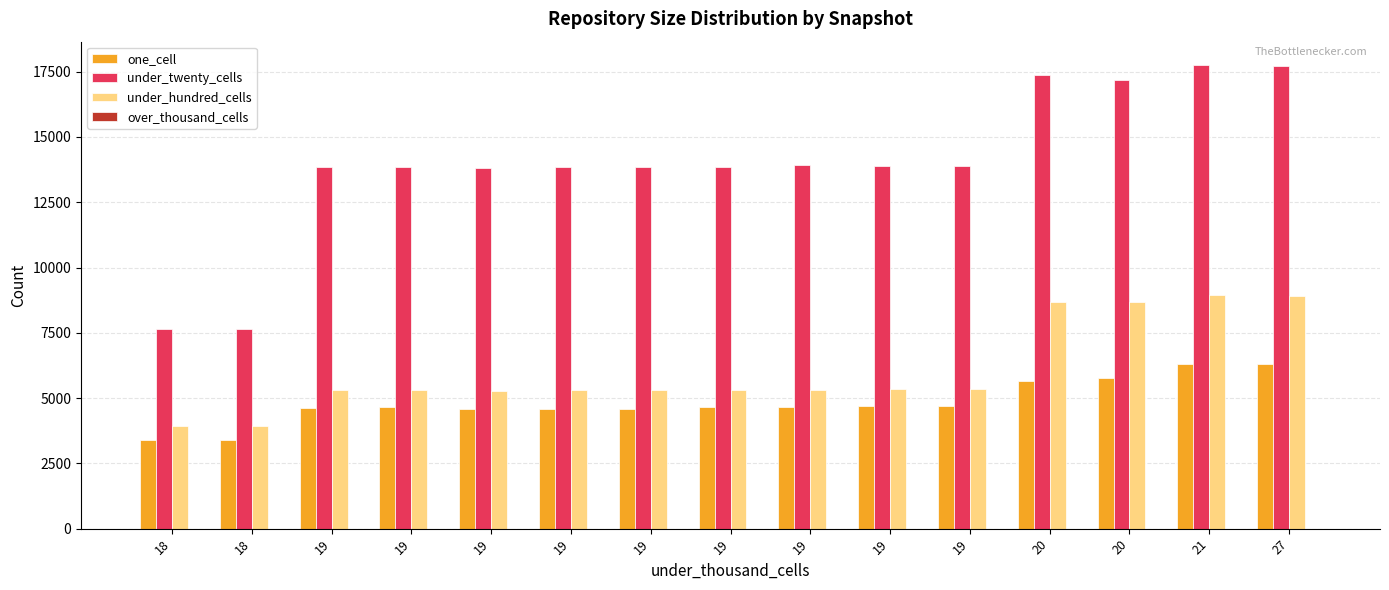

At 20, list the series in order from largest to smallest.

under_twenty_cells, under_hundred_cells, one_cell, over_thousand_cells